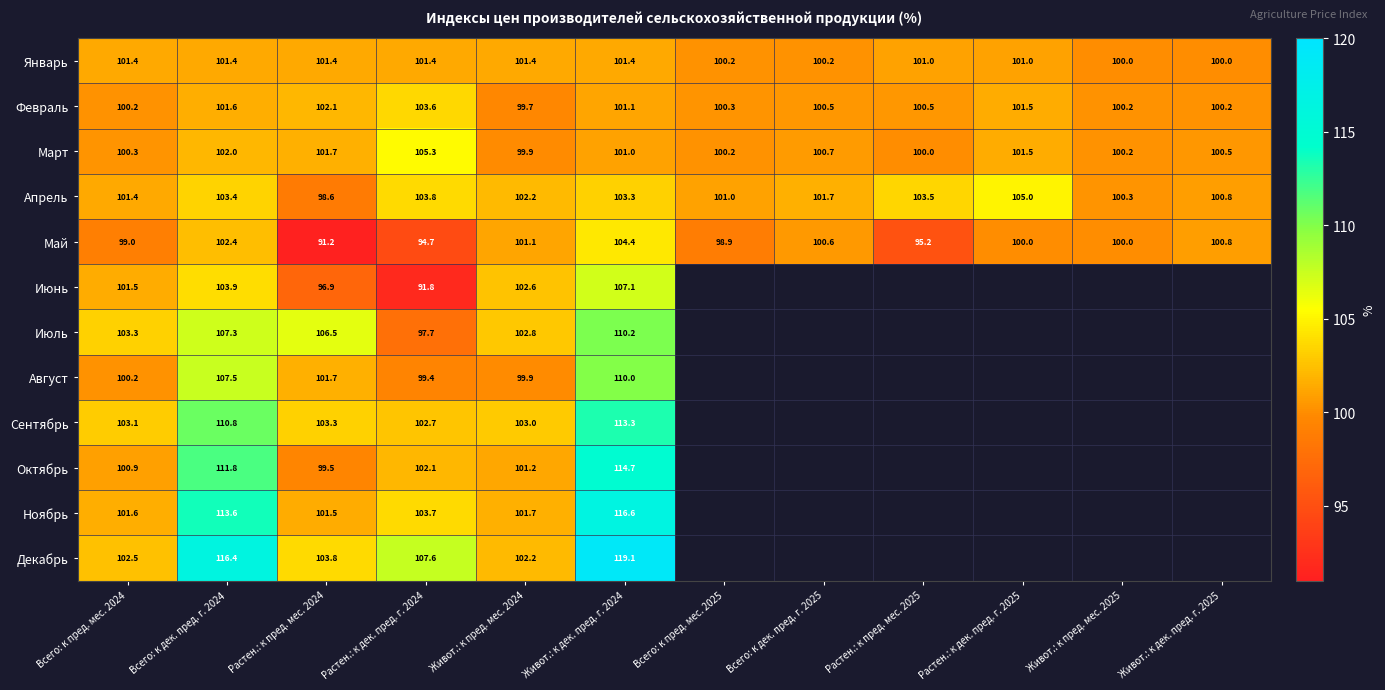

Where is Апрель nearest to the value 101?

Всего: к пред. мес. 2025